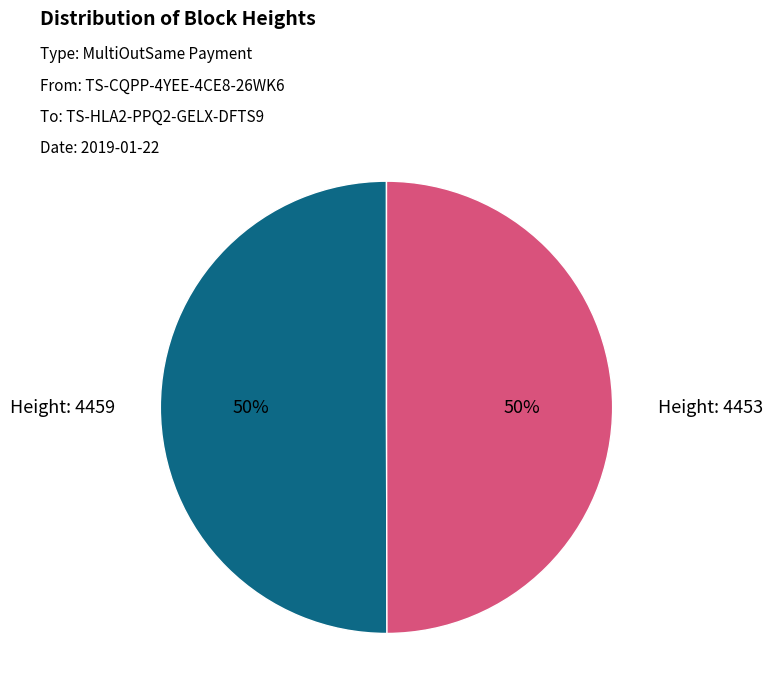

How many slices are in this pie chart?

2